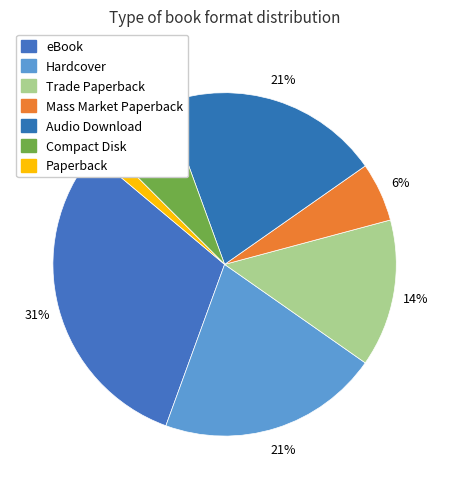

How many slices are in this pie chart?

7